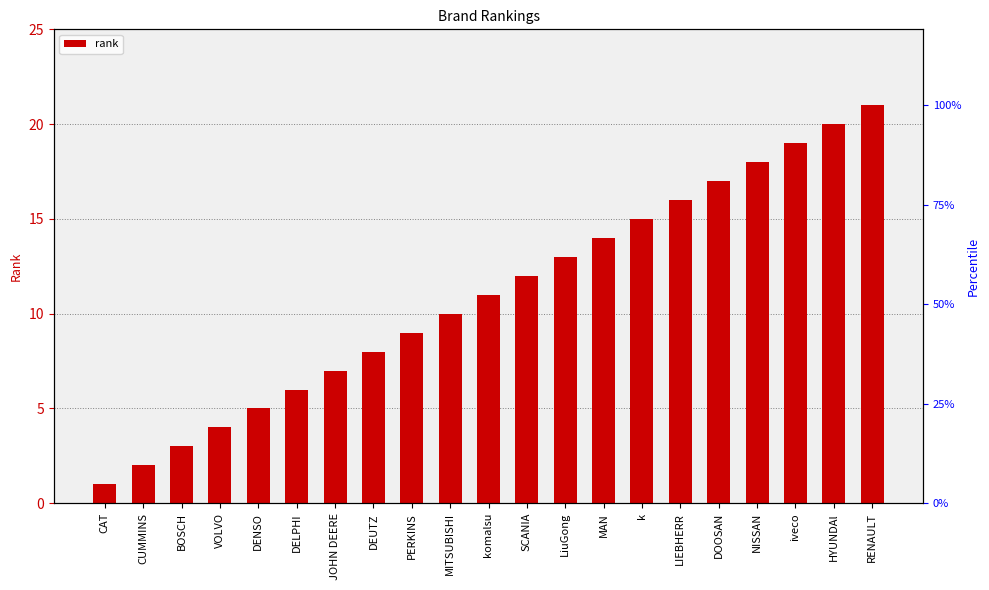

Rank the categories by value from highest to lowest.

RENAULT, HYUNDAl, iveco, NISSAN, DOOSAN, LIEBHERR, k, MAN, LiuGong, SCANIA, komalsu, MITSUBISHI, PERKINS, DEUTZ, JOHN DEERE, DELPHI, DENSO, VOLVO, BOSCH, CUMMINS, CAT